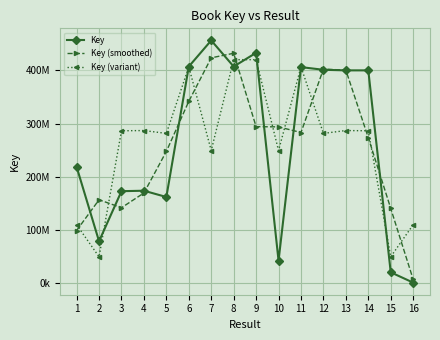

What is the difference between the highest and lowest values at 14?

126386558.7